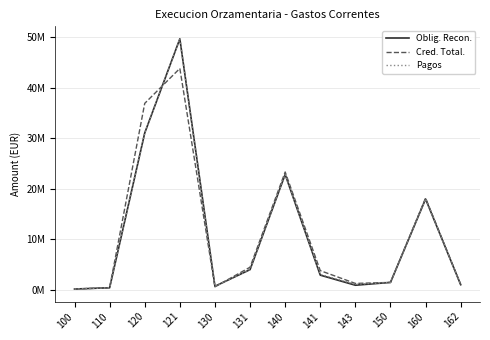

What is the maximum value for Pagos?

49674391.7